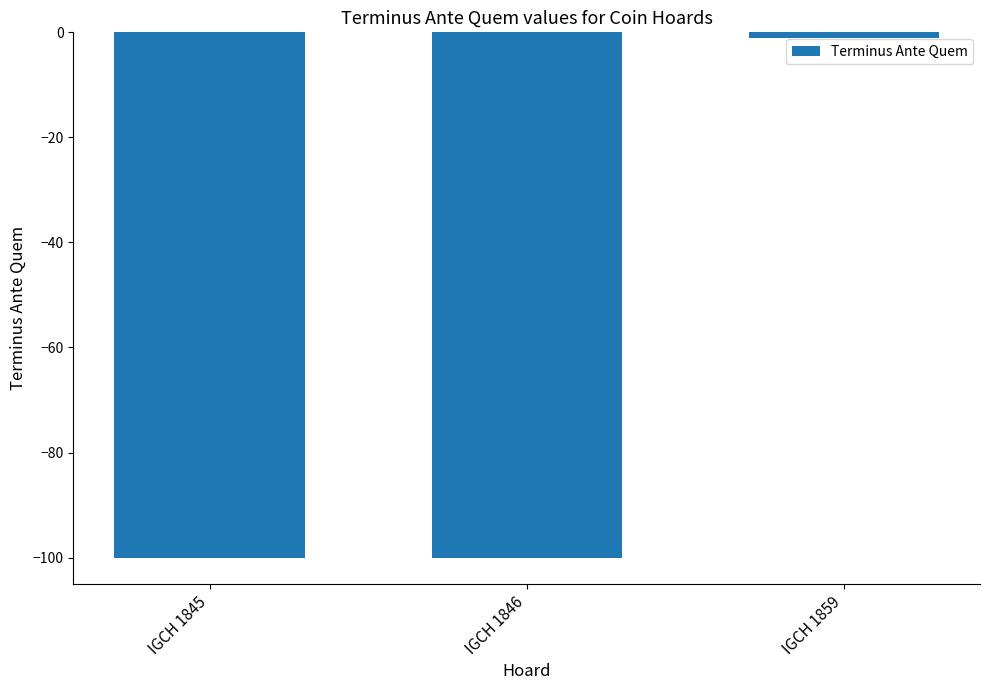

Reading left to right, list all the values displayed in this chart.

IGCH 1845=-100	IGCH 1846=-100	IGCH 1859=-1